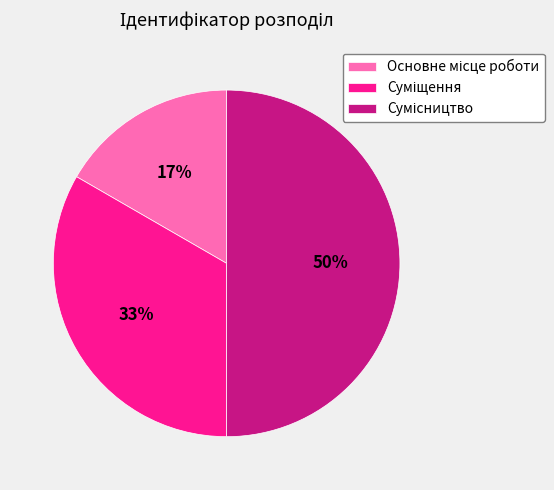

To the nearest percent, what is the average slice percentage?

33%